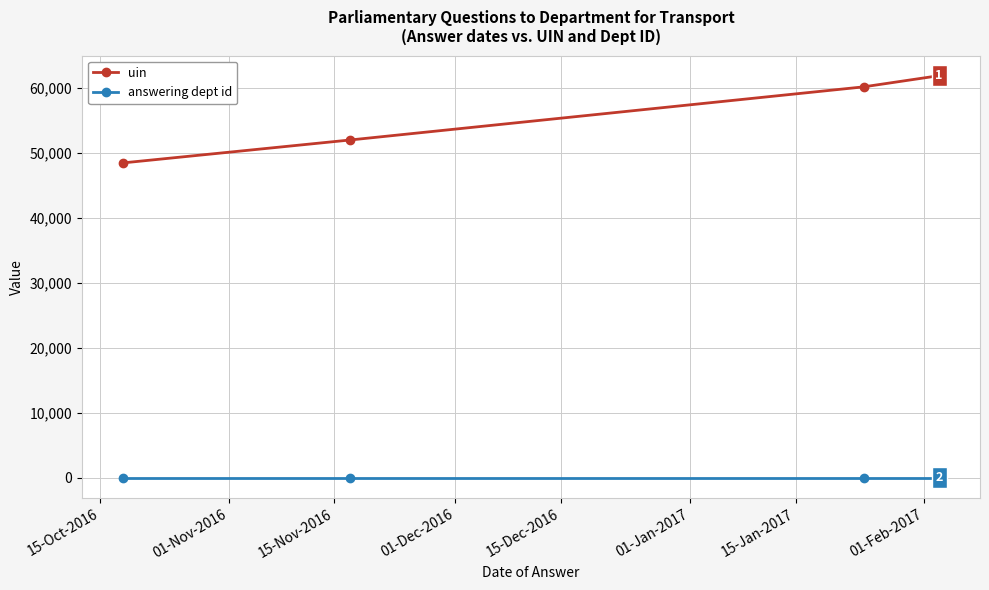

Which series has the largest total across all categories?

uin